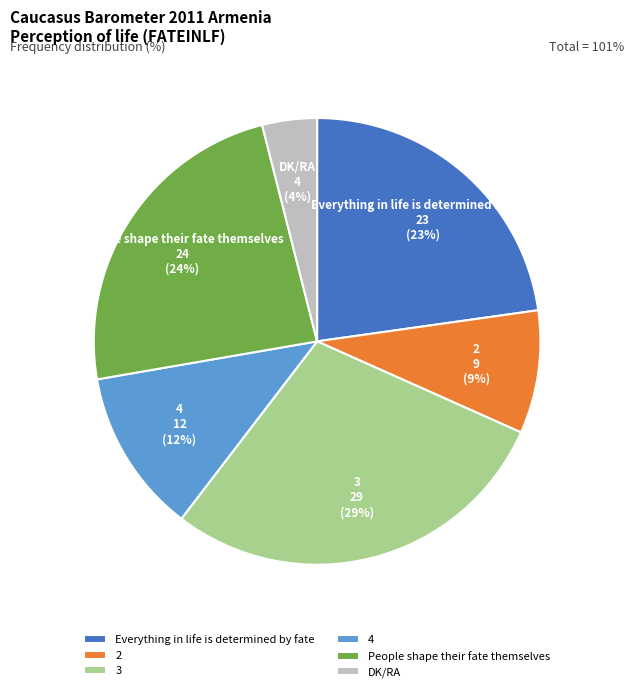

What is the ratio of the value at 4 to the value at People shape their fate themselves?

0.5